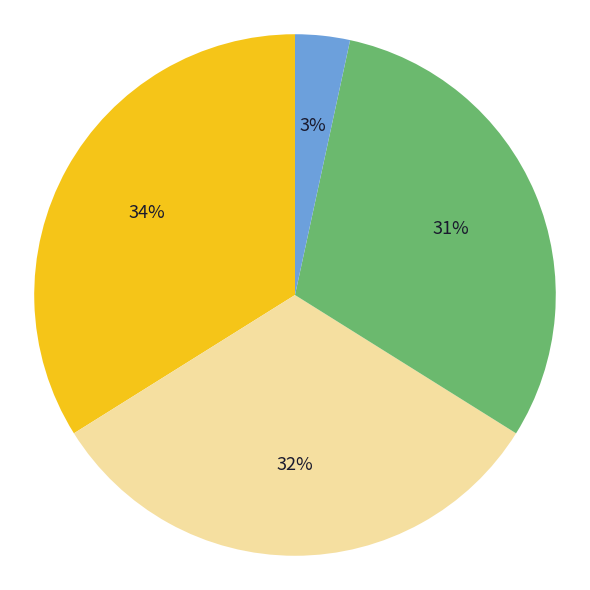

To the nearest percent, what is the average slice percentage?

25%